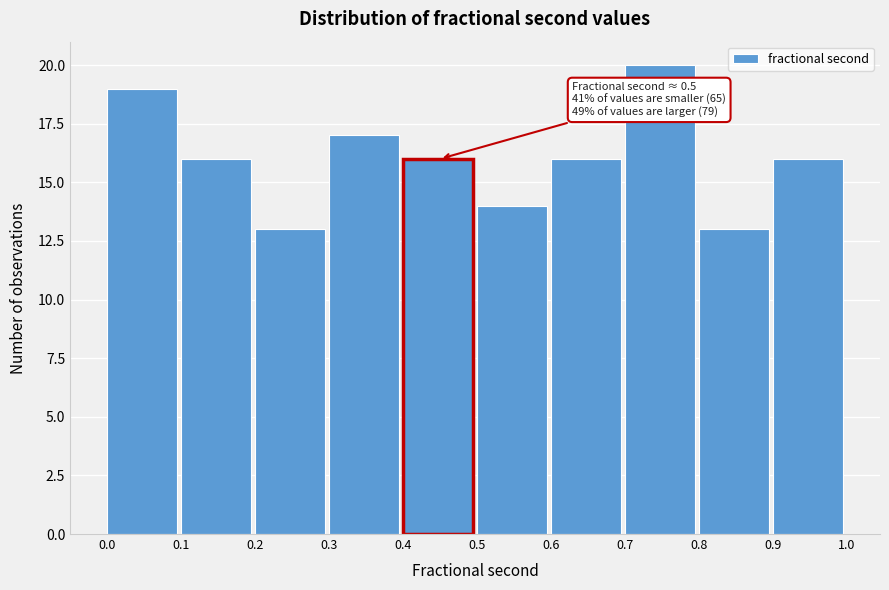

Over which range of the x-axis is the bar tallest?

0.7 to 0.8